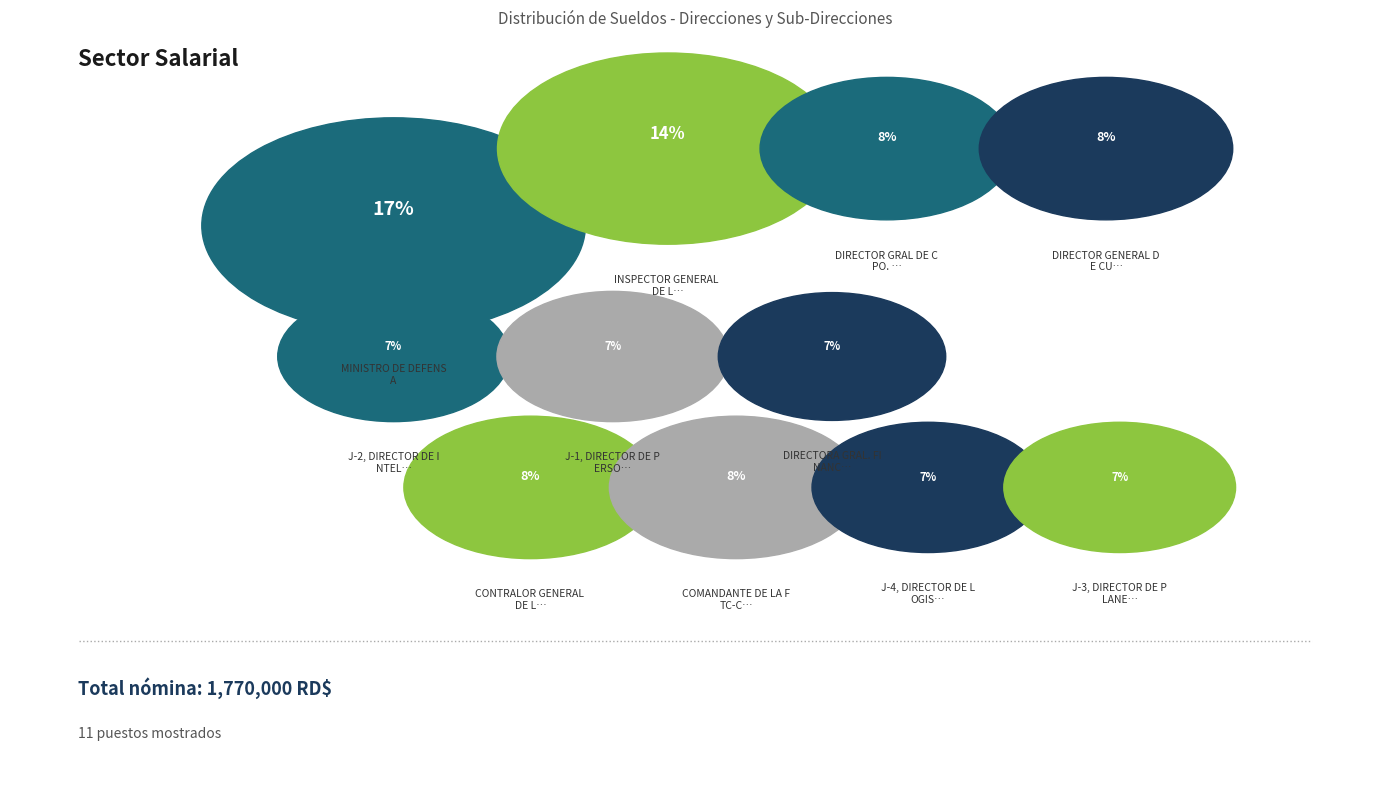

What percentage is the J-3, DIRECTOR DE PLANES Y OPERAC. slice, to the nearest percent?

7%